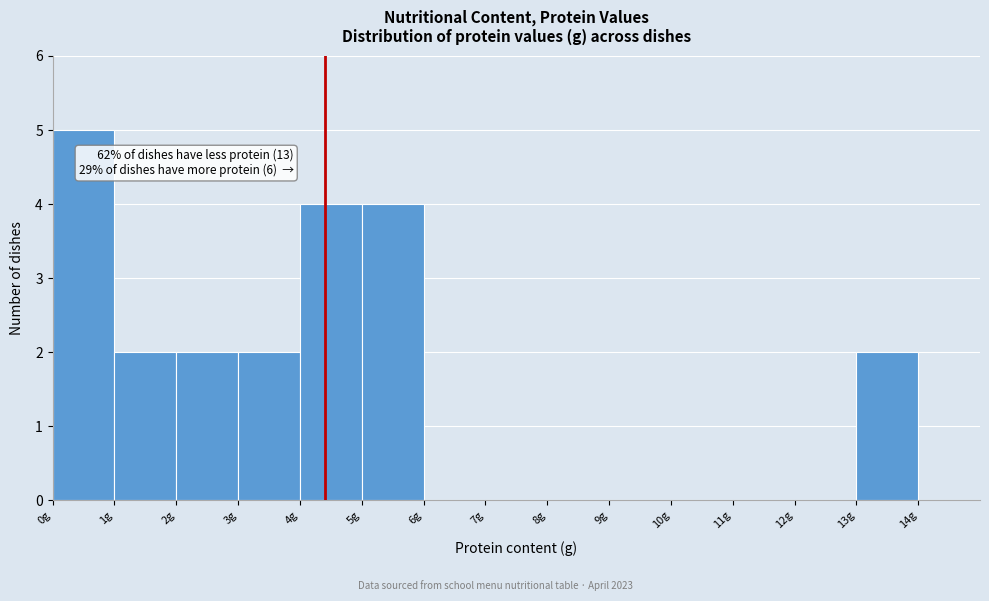

Over which range of the x-axis is the bar tallest?

0 to 1